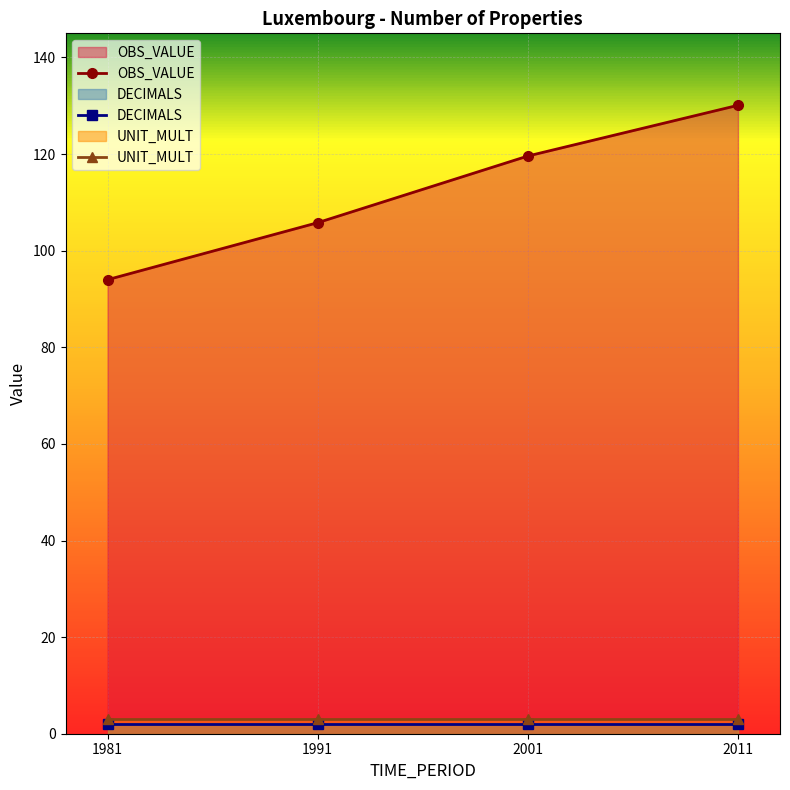

Does the chart display data point markers on the line(s)?

Yes